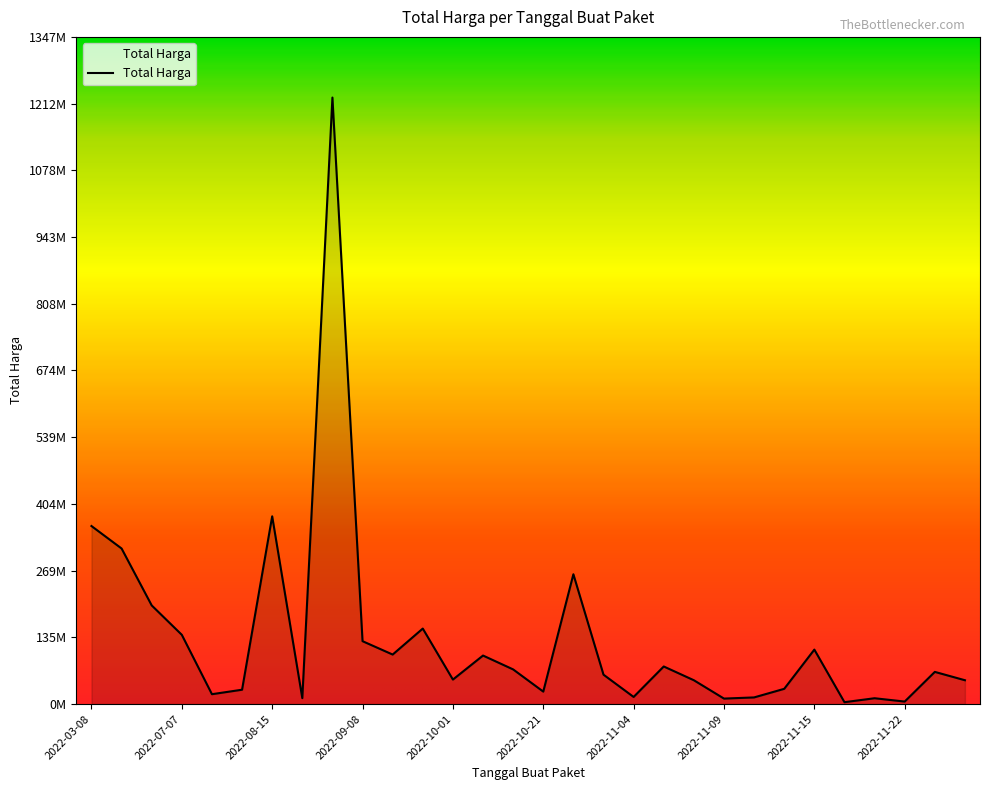

At which category does the data reach its first local peak?

2022-08-15